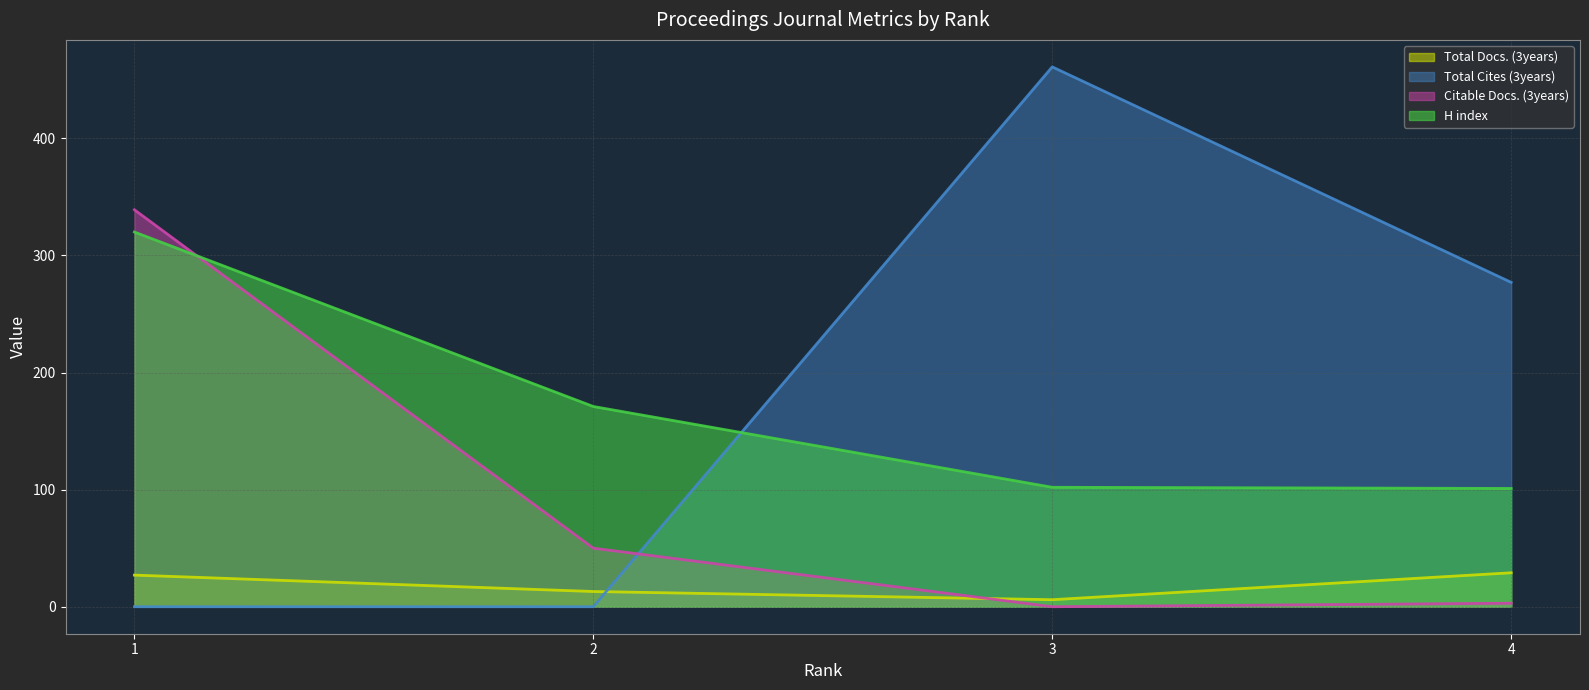

Reading right to left, extract all data points from this chart.

Total Docs. (3years): 4=29	3=6	2=13	1=27
Total Cites (3years): 4=277	3=461	2=0	1=0
Citable Docs. (3years): 4=3	3=0	2=50	1=339
H index: 4=101	3=102	2=171	1=320